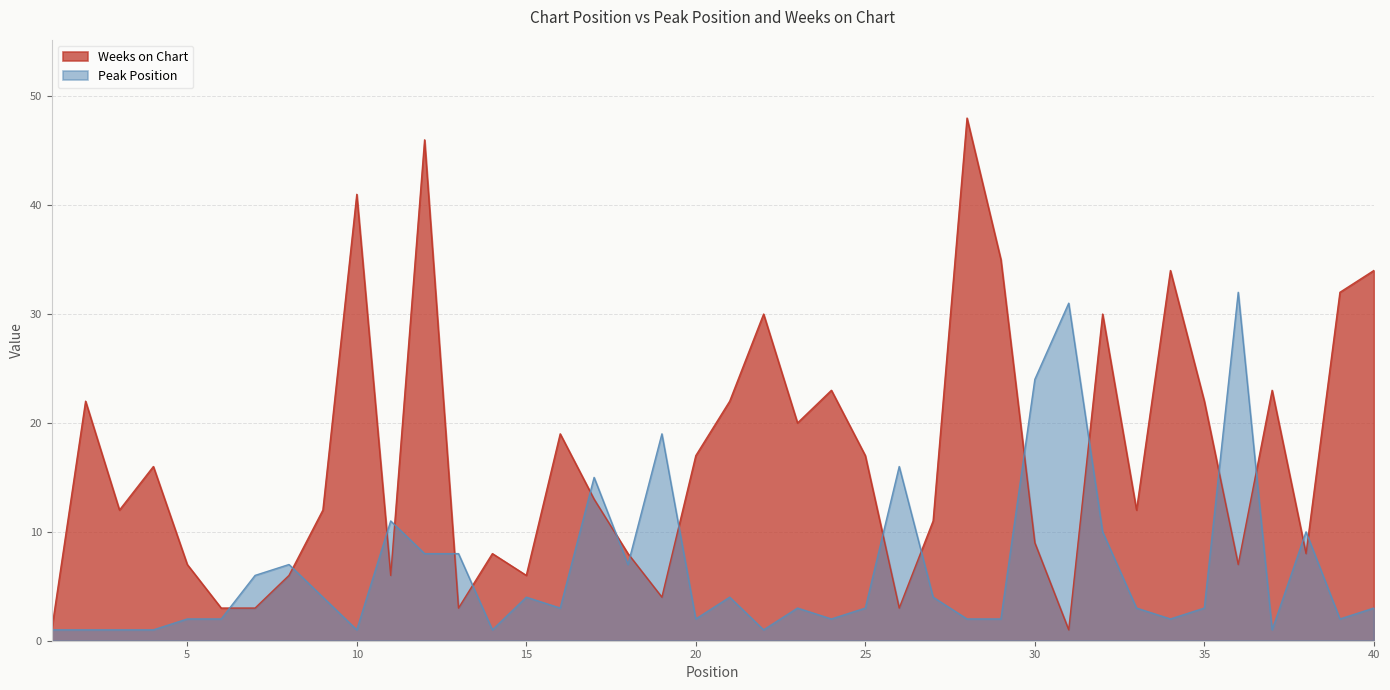

What is the maximum value shown in the chart?

48